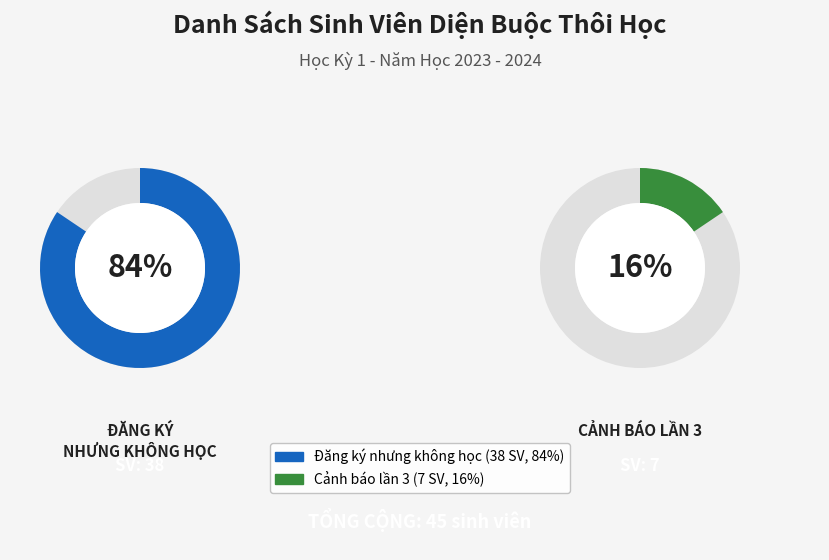

What is the smallest slice in the pie chart?

Cảnh báo lần 3